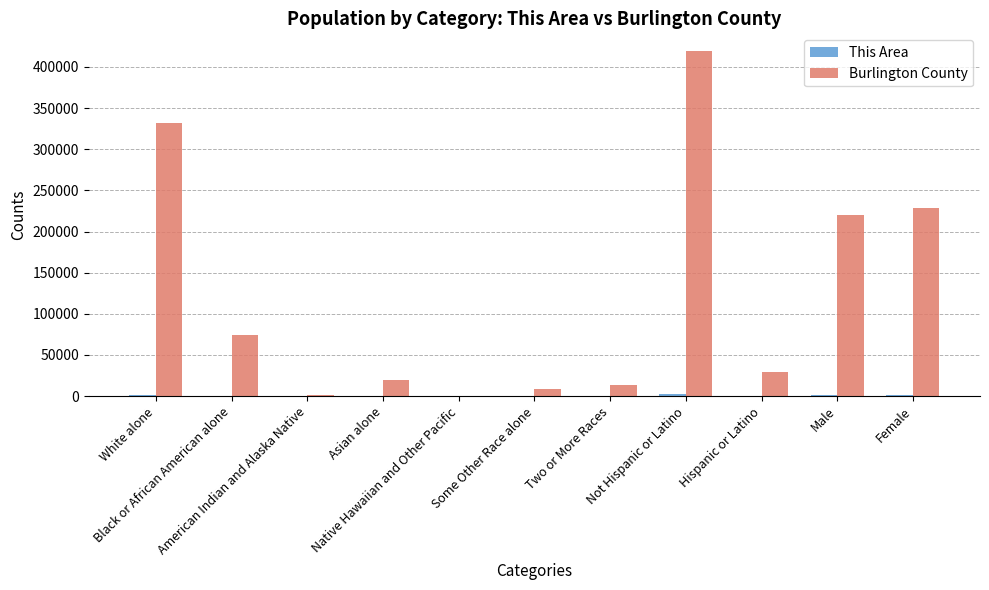

What is the greatest value displayed?

419903